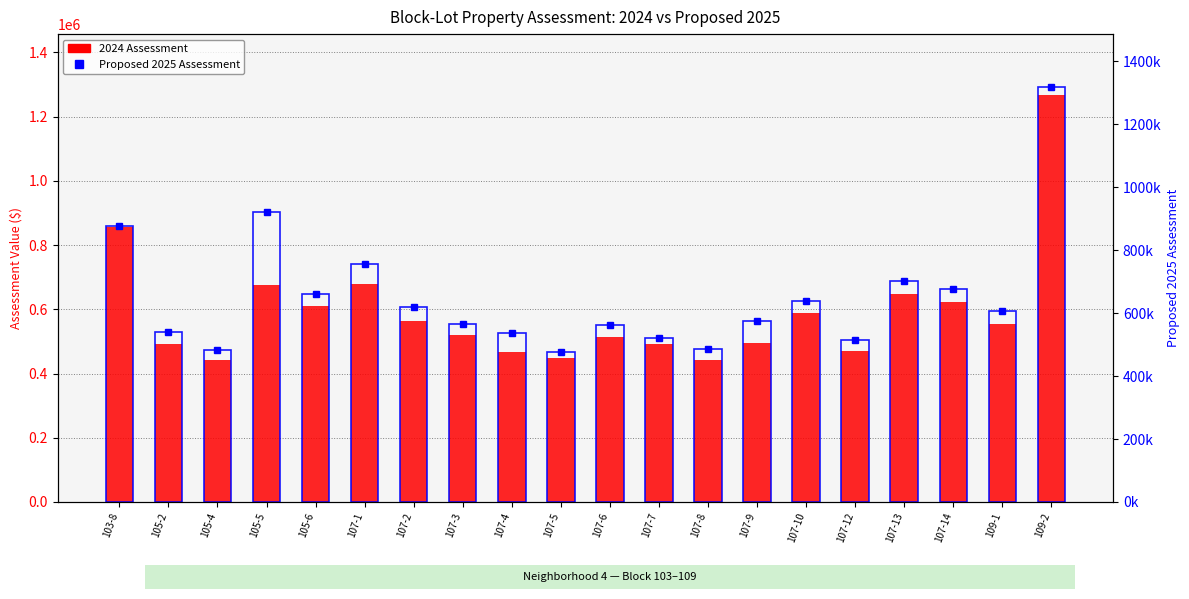

Read the Proposed 2025 Assessment value at 107-2.

606600